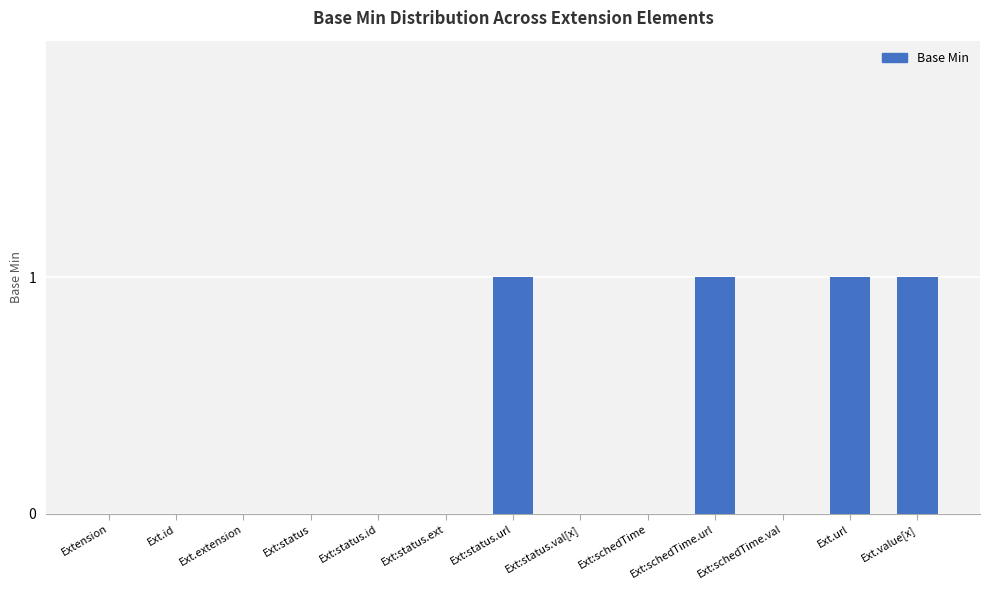

Reading left to right, what are all the values shown in this chart?

Extension=0	Ext.id=0	Ext.extension=0	Ext:status=0	Ext:status.id=0	Ext:status.ext=0	Ext:status.url=1	Ext:status.val[x]=0	Ext:schedTime=0	Ext:schedTime.url=1	Ext:schedTime.val=0	Ext.url=1	Ext.value[x]=1